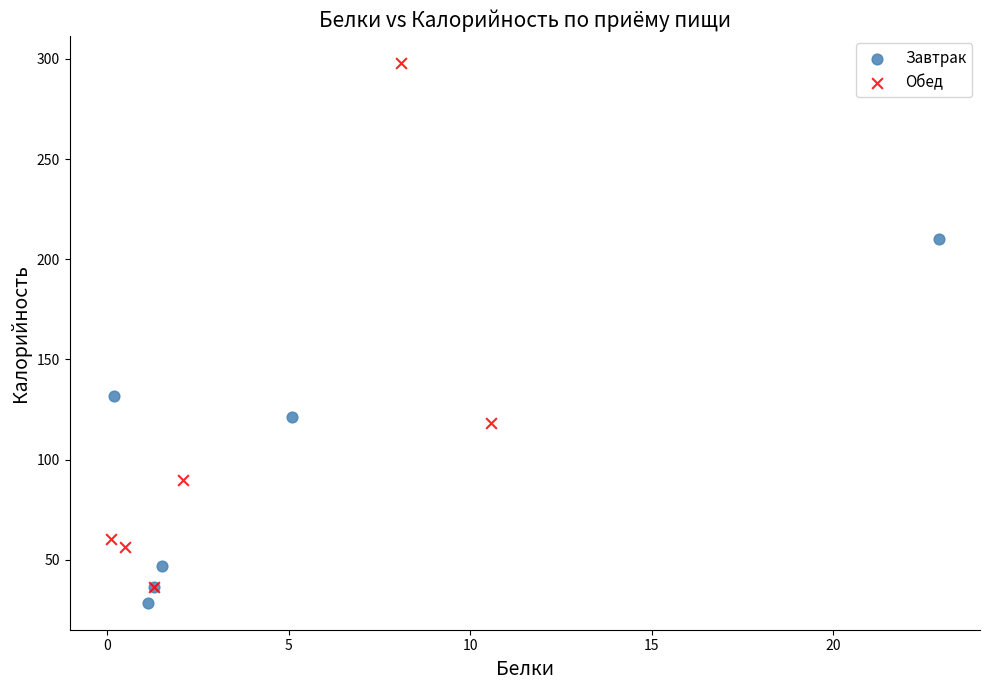

Which series contains the lowest Y value?

Завтрак